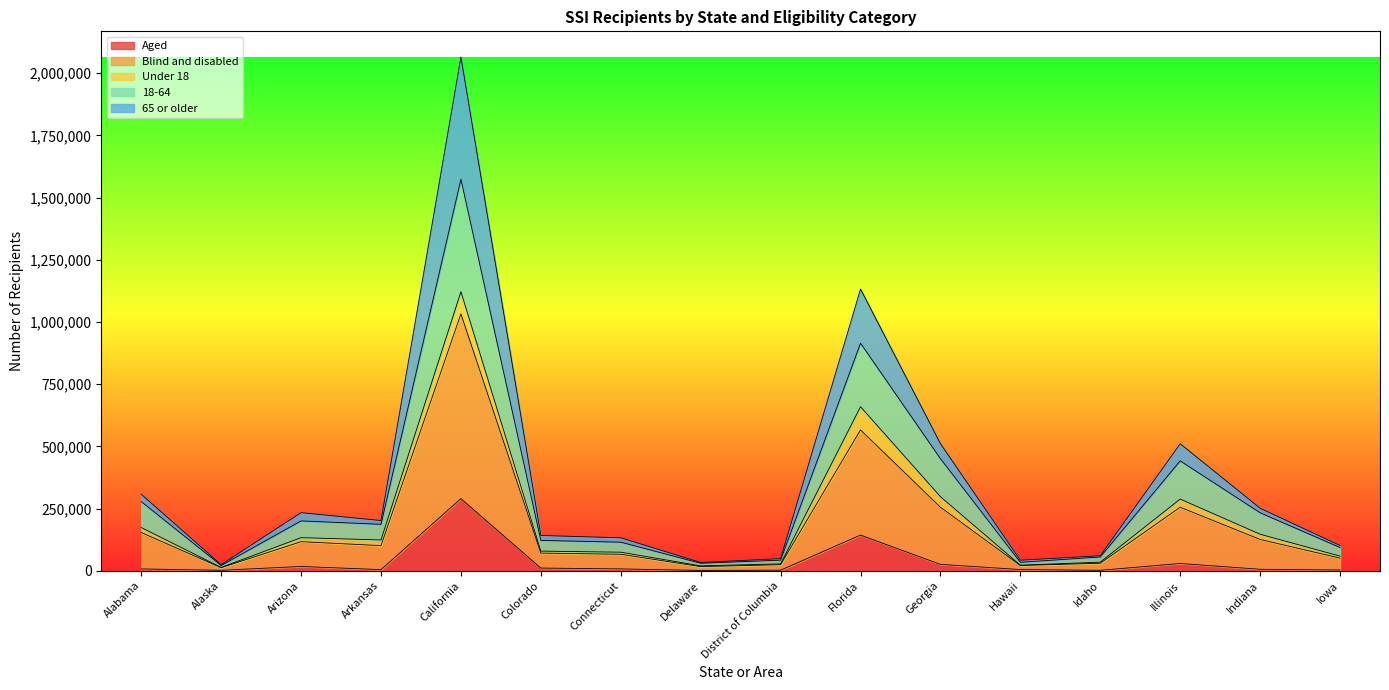

What is the maximum value for Aged?

289683